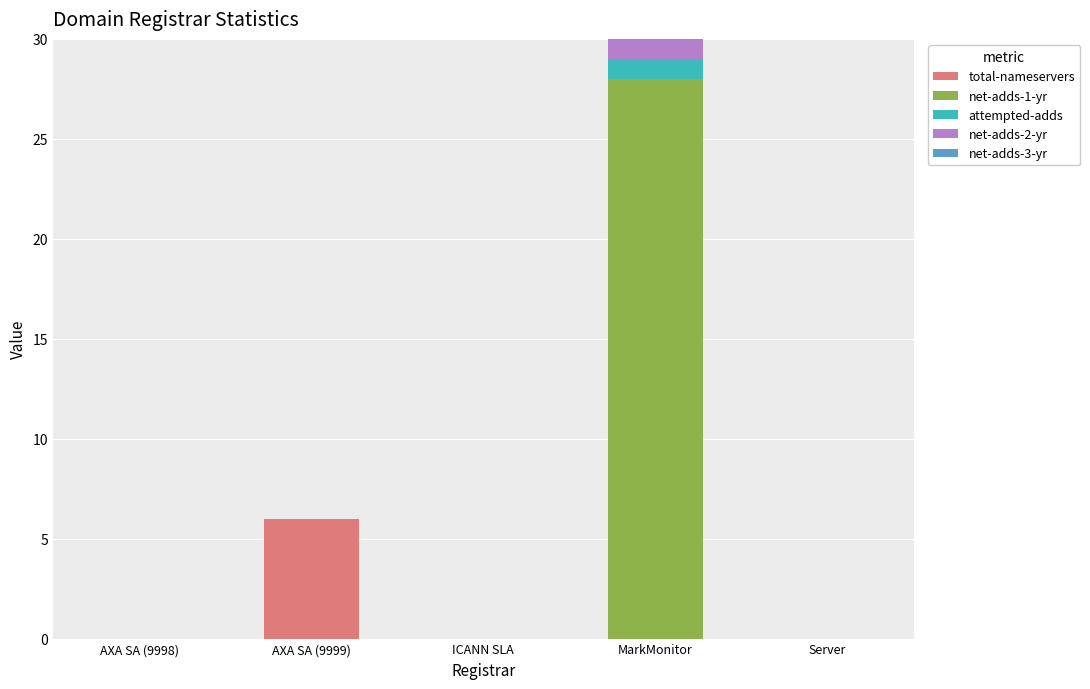

What is the sum of all total-nameservers values?

6